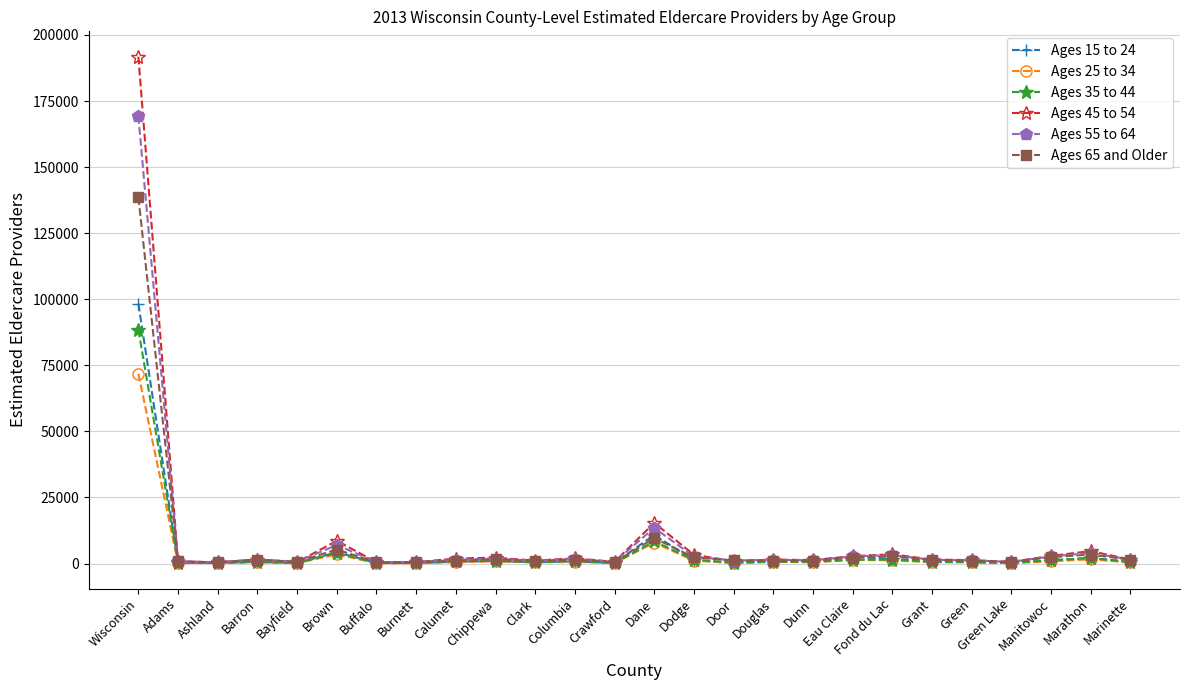

How many lines are shown in the chart?

6